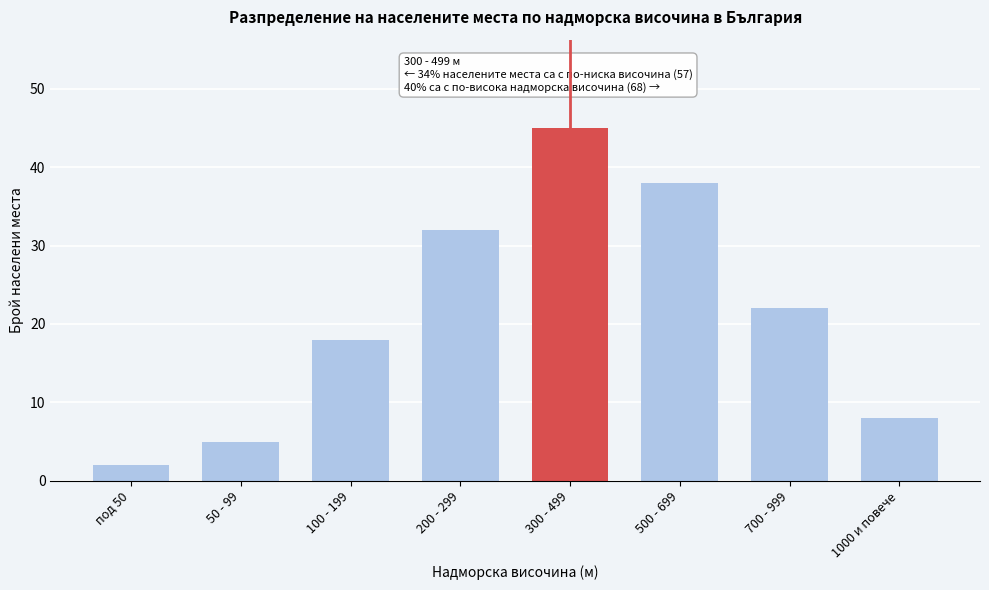

Reading left to right, transcribe all the data shown in this chart.

под 50=2	50 - 99=5	100 - 199=18	200 - 299=32	300 - 499=45	500 - 699=38	700 - 999=22	1000 и повече=8